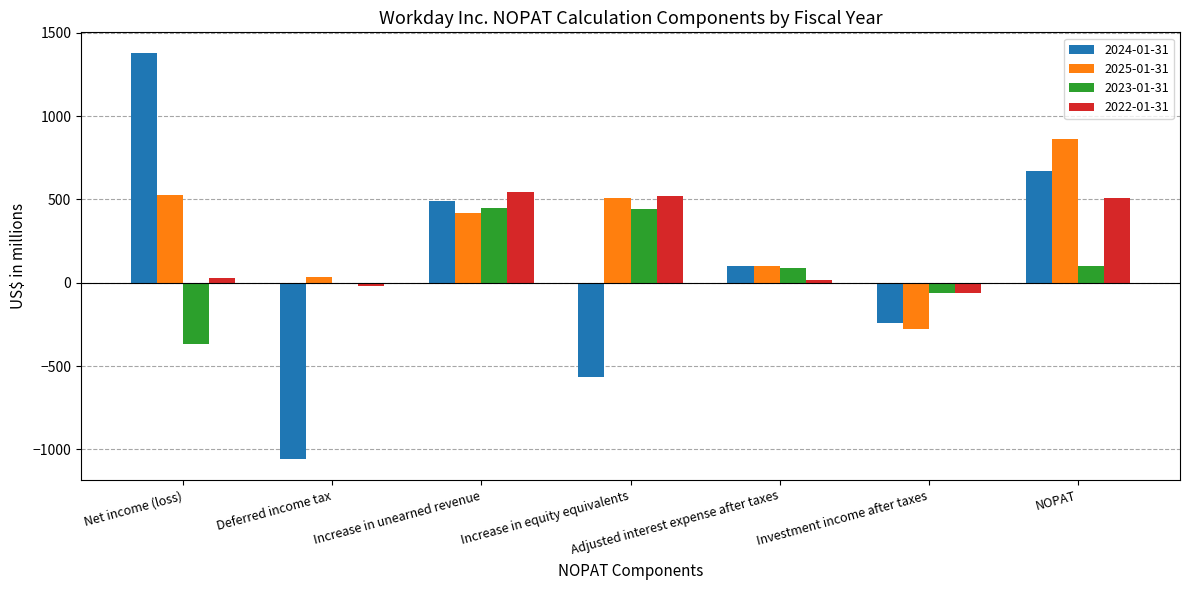

The 2024-01-31 series shows 100 at Adjusted interest expense after taxes. True or false?

True